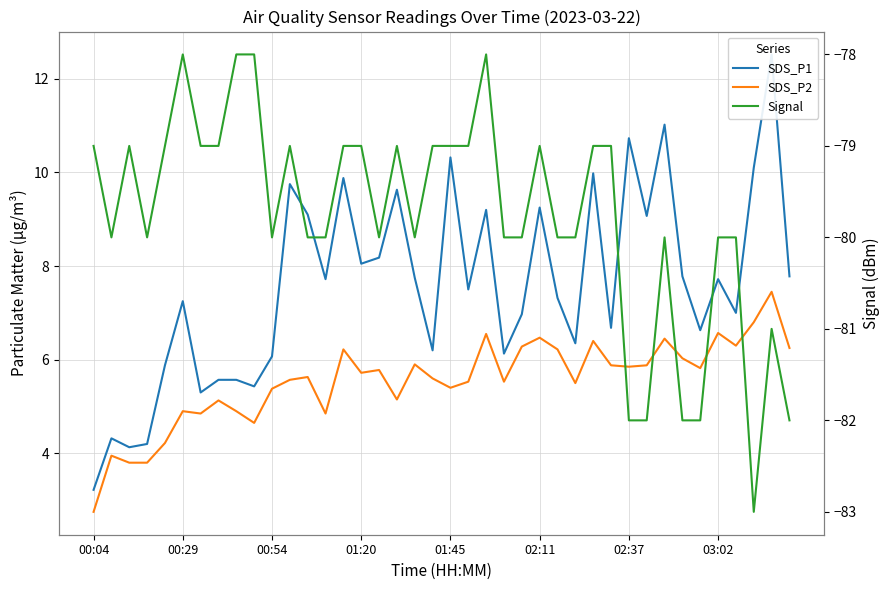

Which label corresponds to the smallest value in the chart?

37